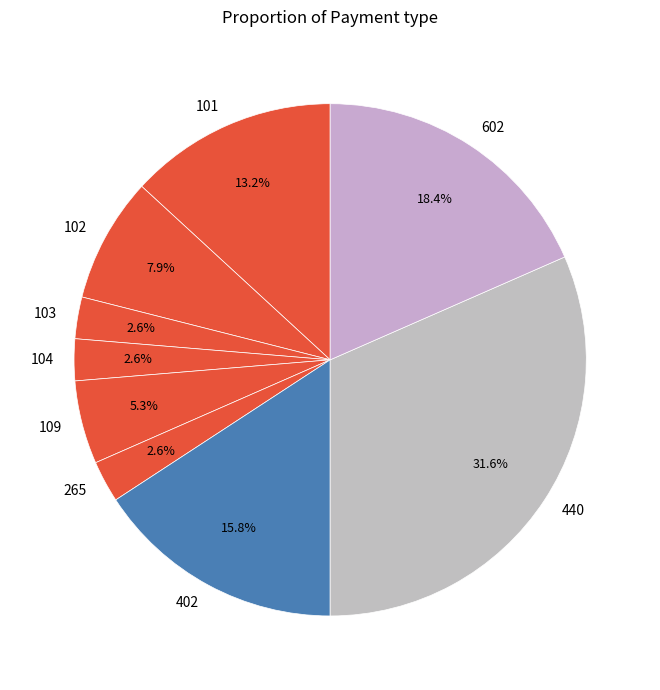

What portion of the pie excludes 402?

84.2%